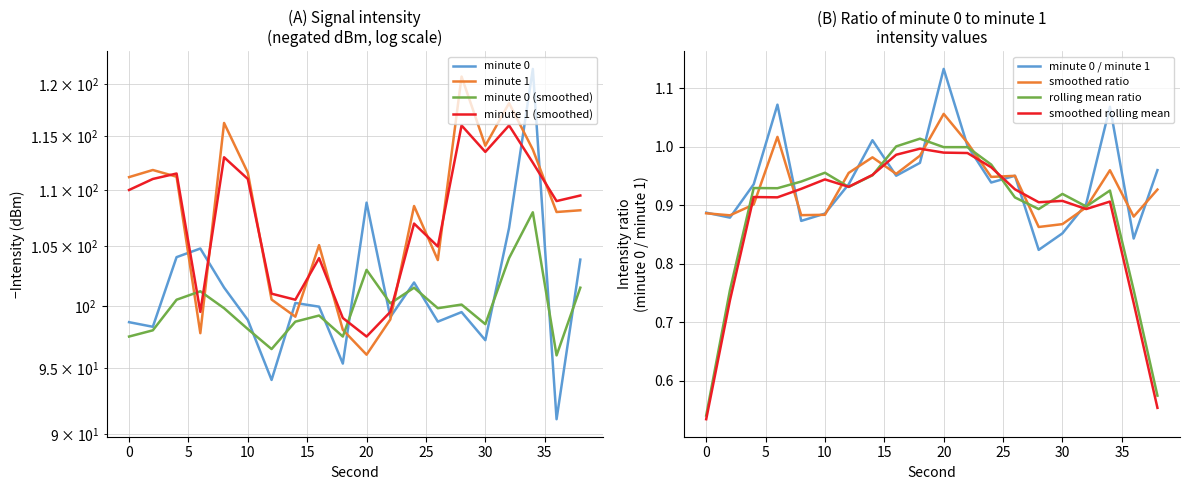

Where is minute 1 nearest to the value 108?

36